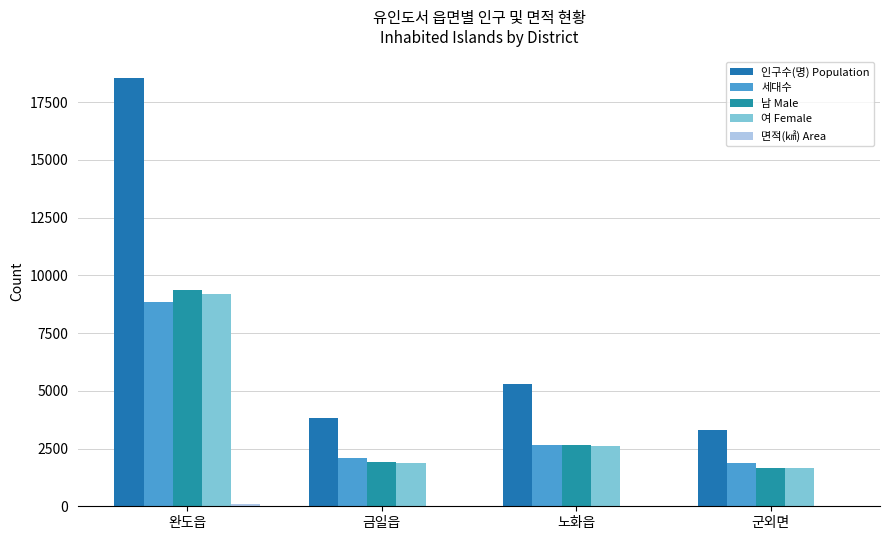

How many groups of bars are there?

4